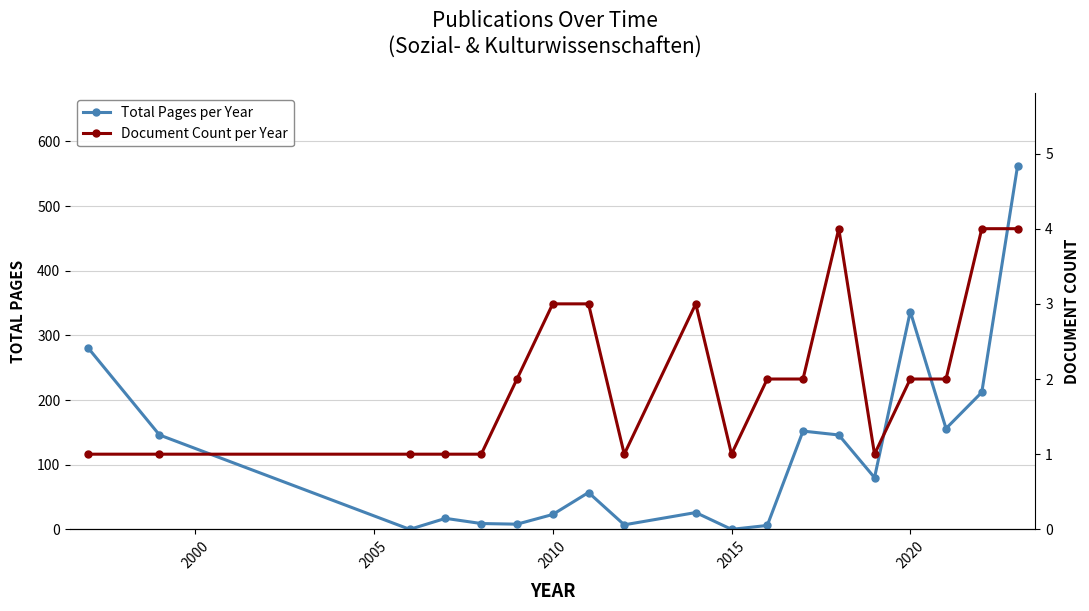

True or false: Total Pages per Year has a value of 7 at 9.

False